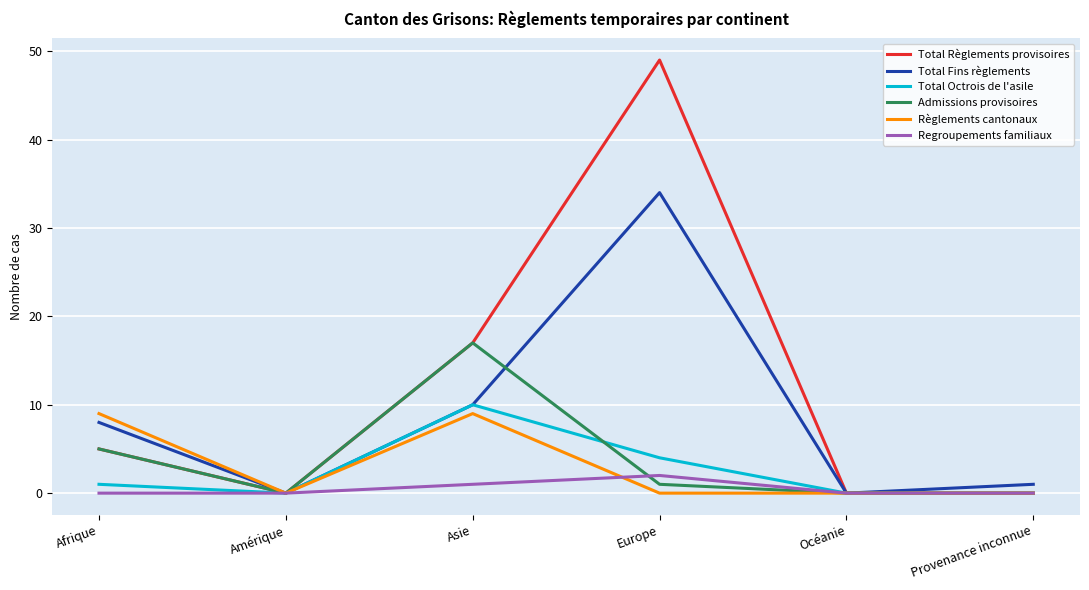

Count the number of data series in this chart.

6